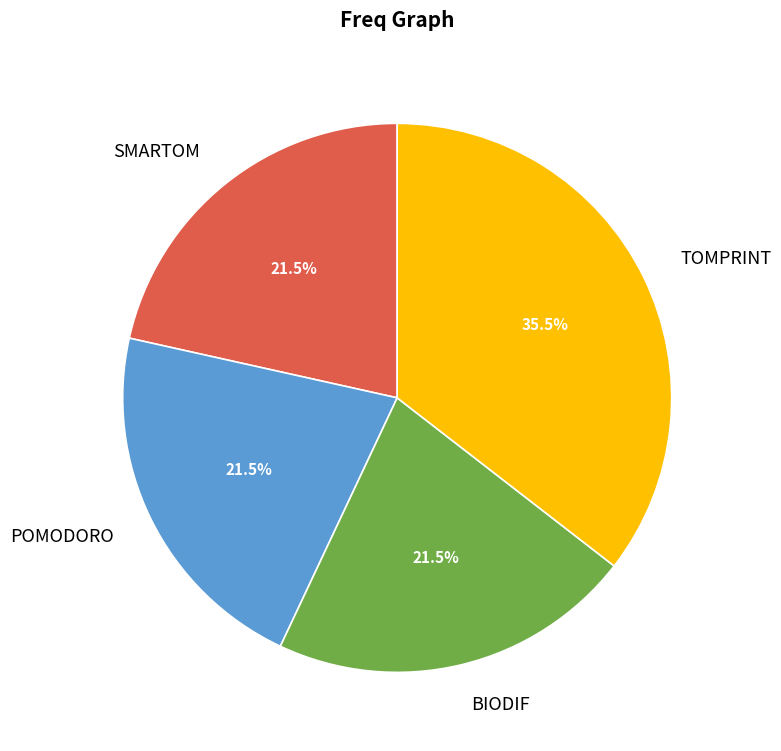

Which category has the biggest portion of the pie?

TOMPRINT